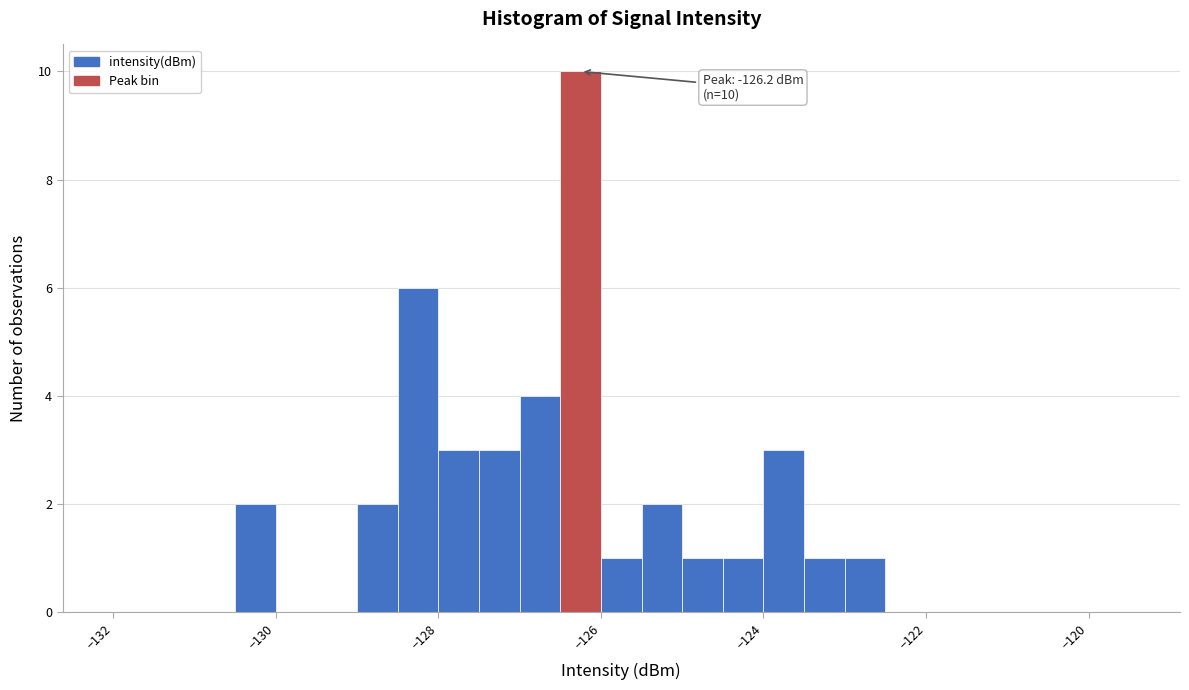

Around what value on the x-axis is the tallest bar? Give the approximate position of its centre, as read against the axis.

-126.2